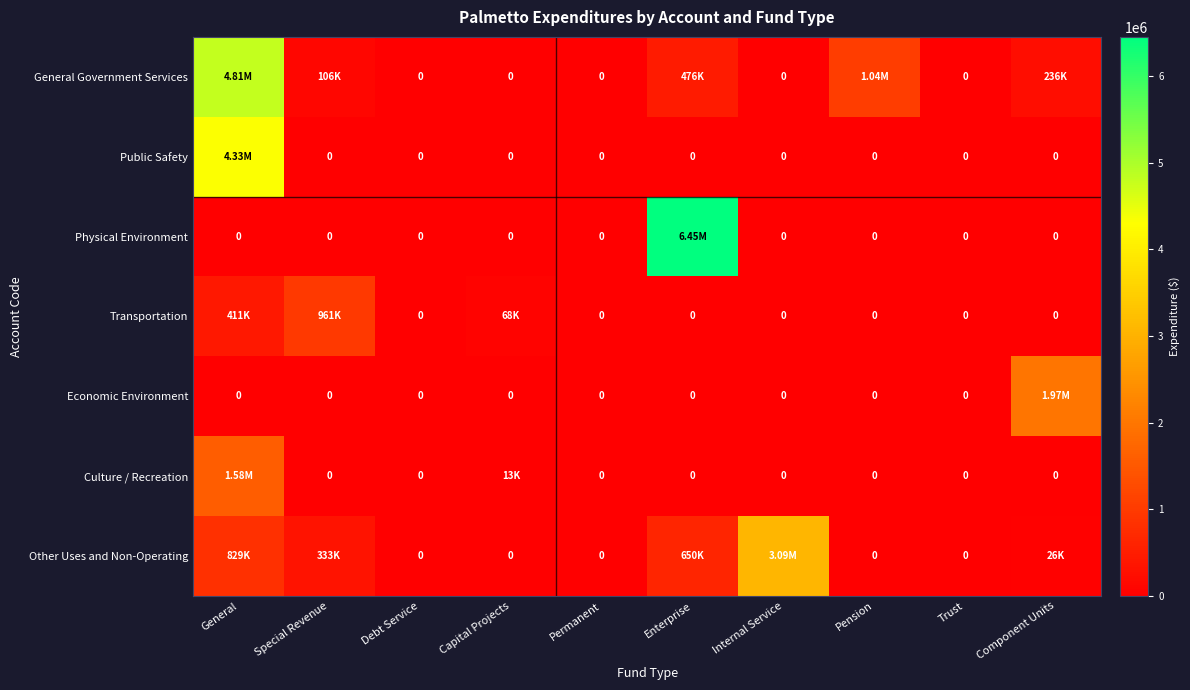

How many distinct data groups are displayed?

7